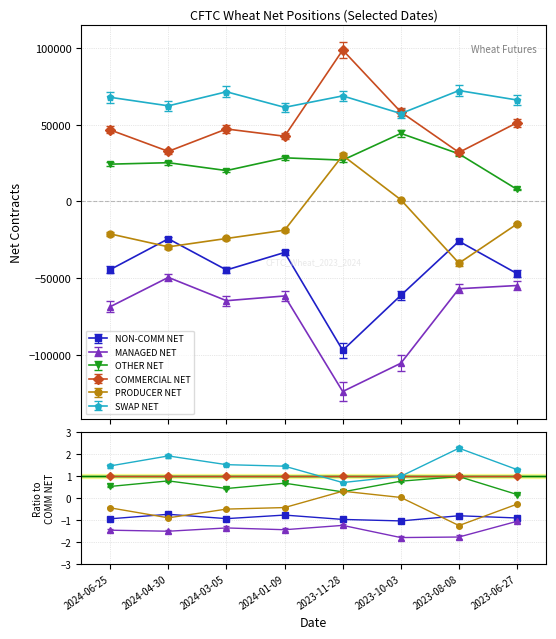

What is the sum of the NON-COMM NET values at 2024-03-05 and 2024-06-25?

-89320.0